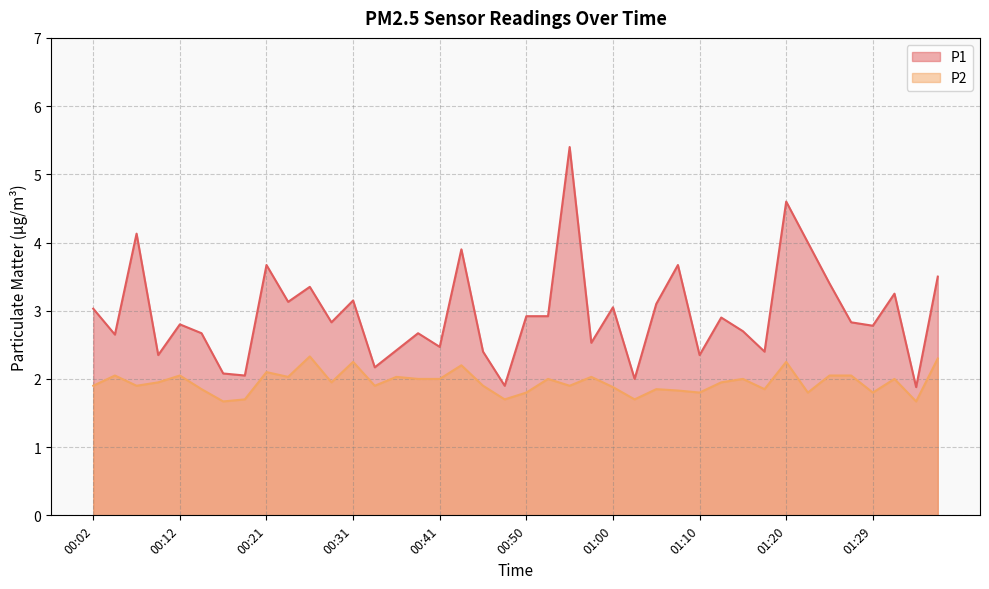

What are all the series names shown in the legend?

P1, P2